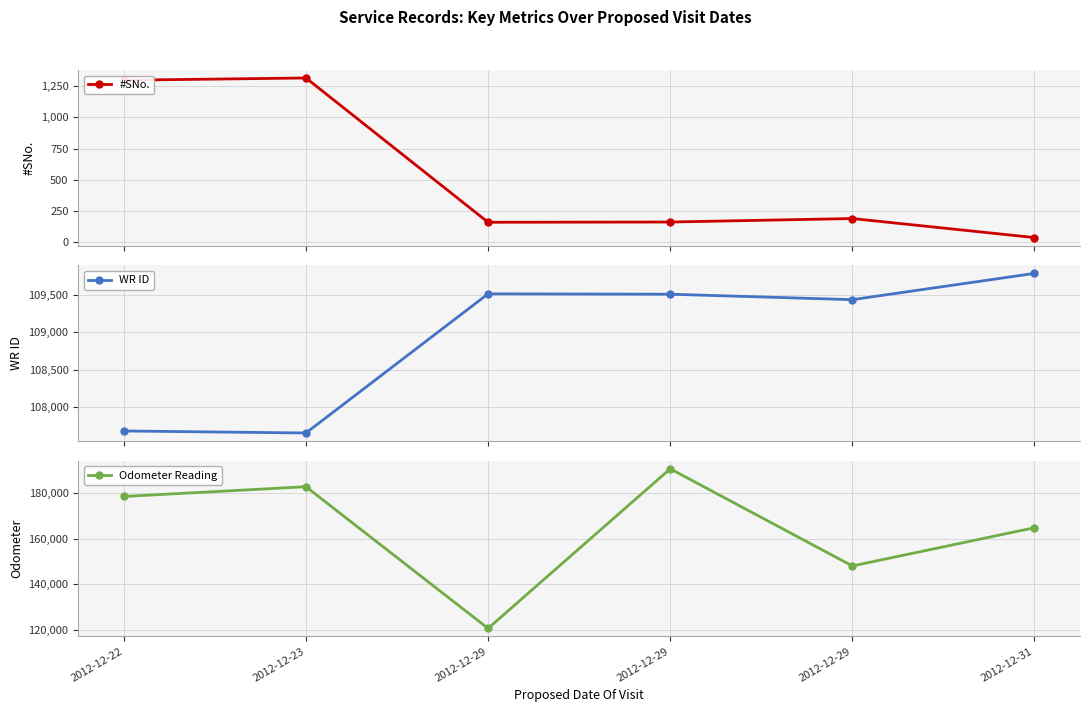

Reading right to left, extract all data points from this chart.

#SNo.: 2012-12-31=34	2012-12-29=187	2012-12-29=159	2012-12-29=157	2012-12-23=1317	2012-12-22=1299
WR ID: 2012-12-31=109791	2012-12-29=109439	2012-12-29=109512	2012-12-29=109517	2012-12-23=107653	2012-12-22=107680
Odometer Reading: 2012-12-31=164770	2012-12-29=147992	2012-12-29=190600	2012-12-29=120613	2012-12-23=182746	2012-12-22=178460